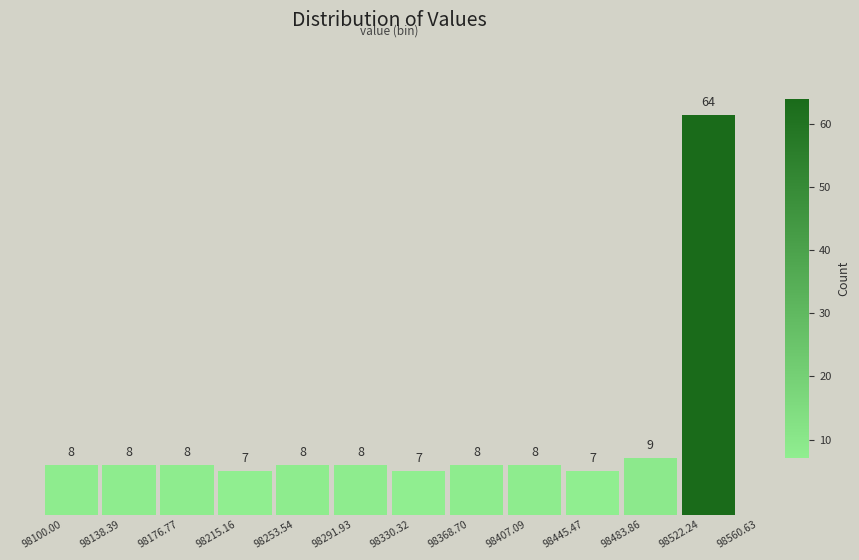

Reading left to right, transcribe this chart: for each bar, give the range it covers on the x-axis and its height.

98100.00 to 98138.39: 8
98138.39 to 98176.77: 8
98176.77 to 98215.16: 8
98215.16 to 98253.54: 7
98253.54 to 98291.93: 8
98291.93 to 98330.32: 8
98330.32 to 98368.70: 7
98368.70 to 98407.09: 8
98407.09 to 98445.47: 8
98445.47 to 98483.86: 7
98483.86 to 98522.24: 9
98522.24 to 98560.63: 64